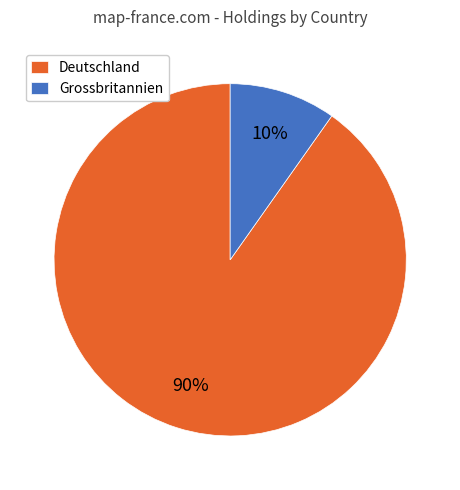

Combined, do Grossbritannien and Deutschland account for over 50%?

Yes